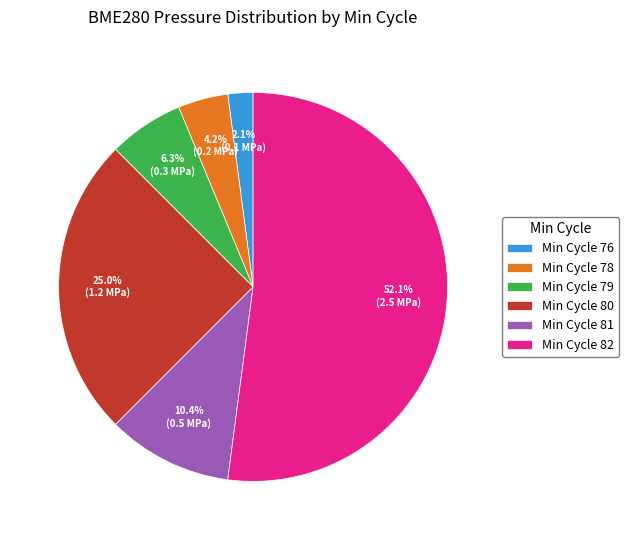

How many segments does this pie chart have?

6